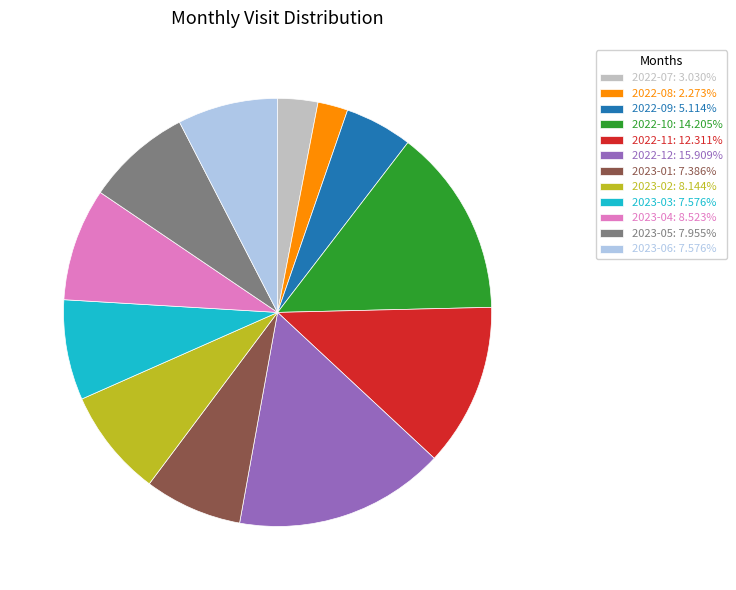

Does 2022-09: 5.114% account for over 50% of the chart?

No